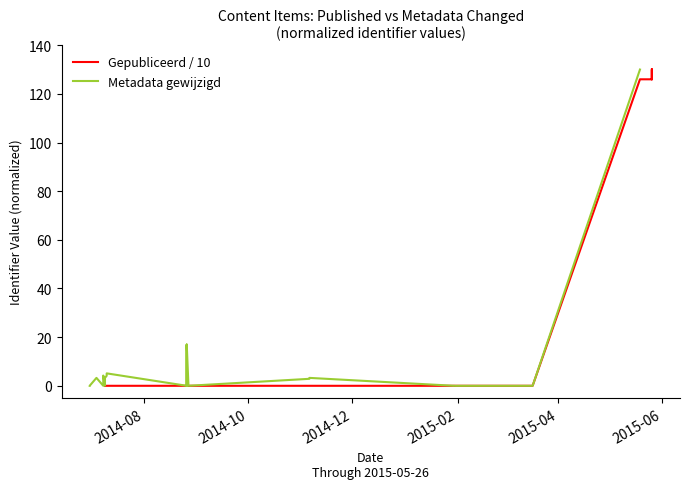

True or false: Metadata gewijzigd has a value of 0.0 at 2014-10.

True